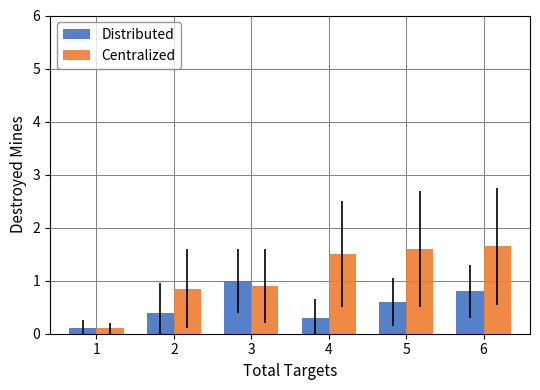

Rank the series by their average value, from lowest to highest.

Distributed, Centralized